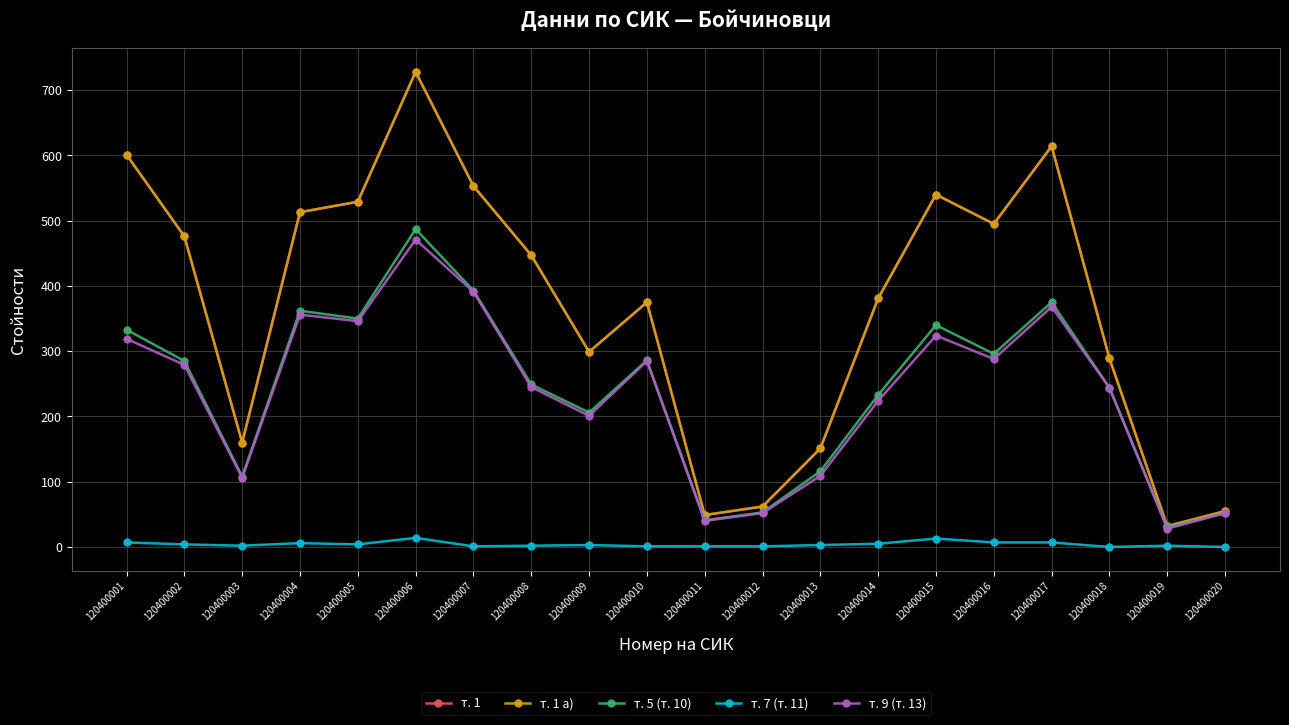

At 120400020, list the series in order from largest to smallest.

т. 1, т. 1 а), т. 5 (т. 10), т. 9 (т. 13), т. 7 (т. 11)